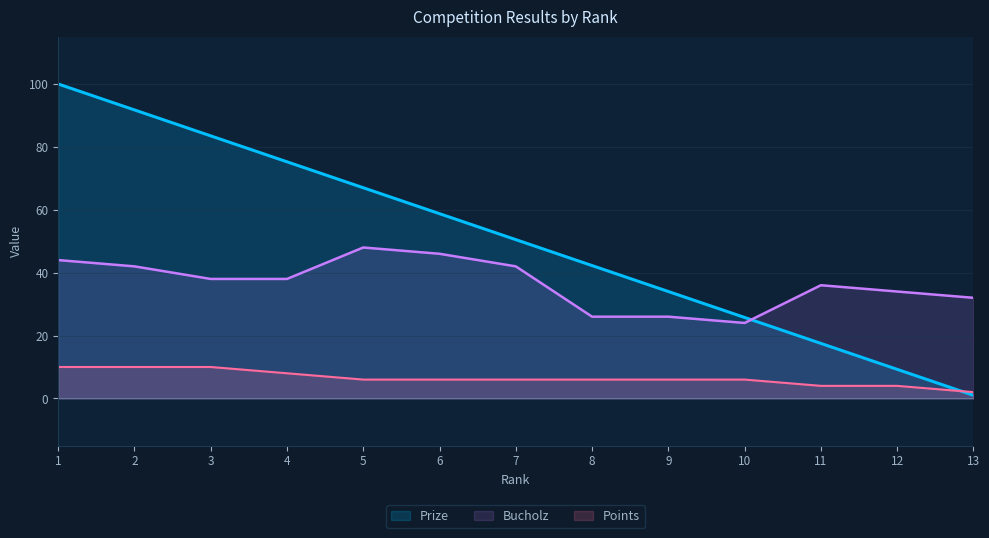

How many lines are shown in the chart?

3